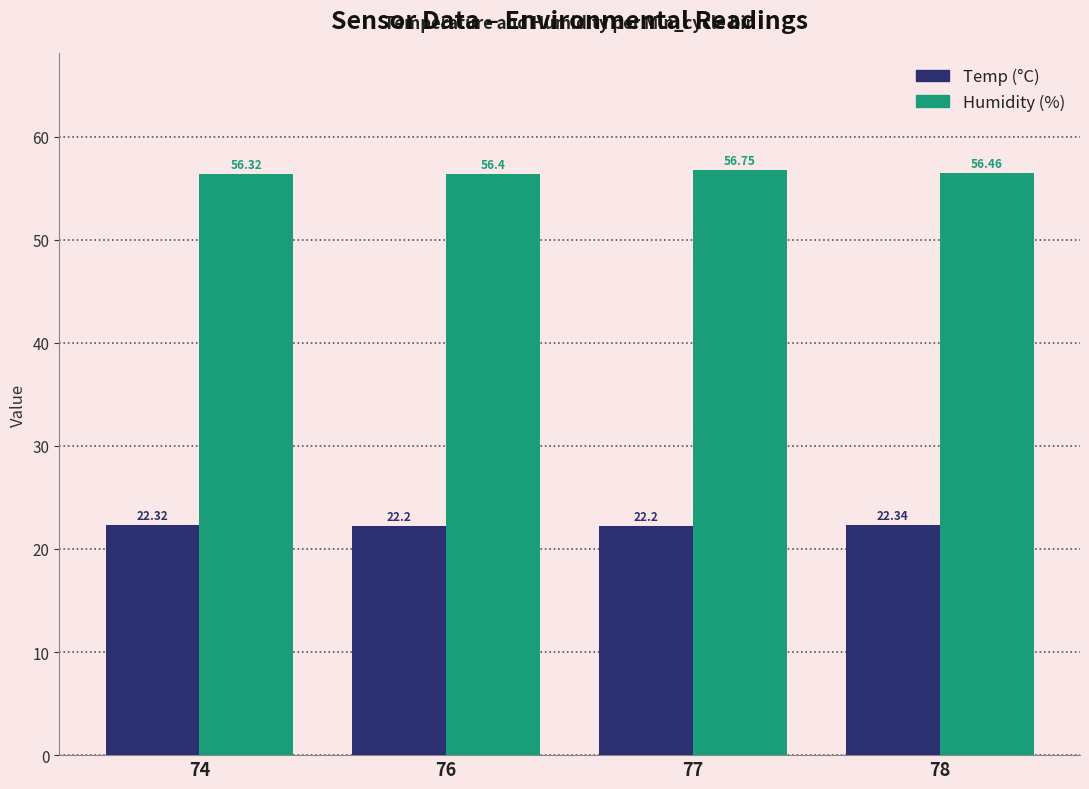

Between 74 and 78, which series saw the biggest shift?

Humidity (%)